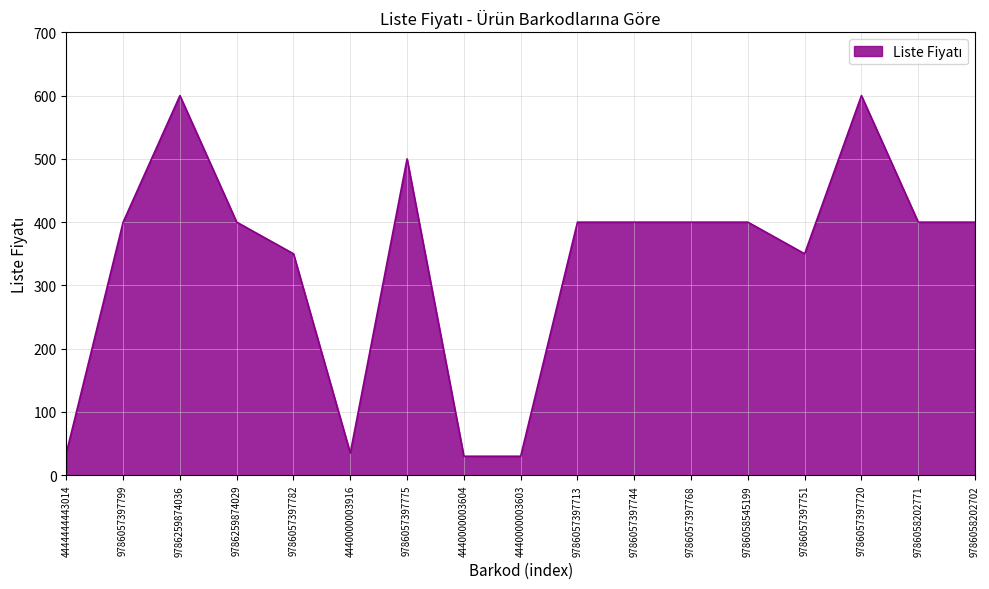

What is the difference between the maximum and minimum values?

570